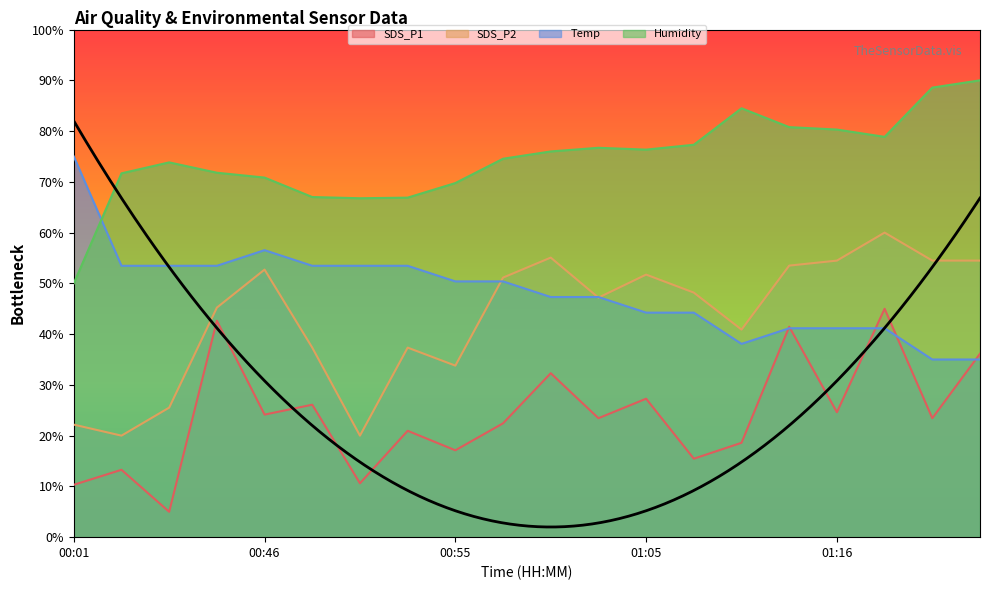

The value of Temp at 00:58 is 50.4. True or false?

True